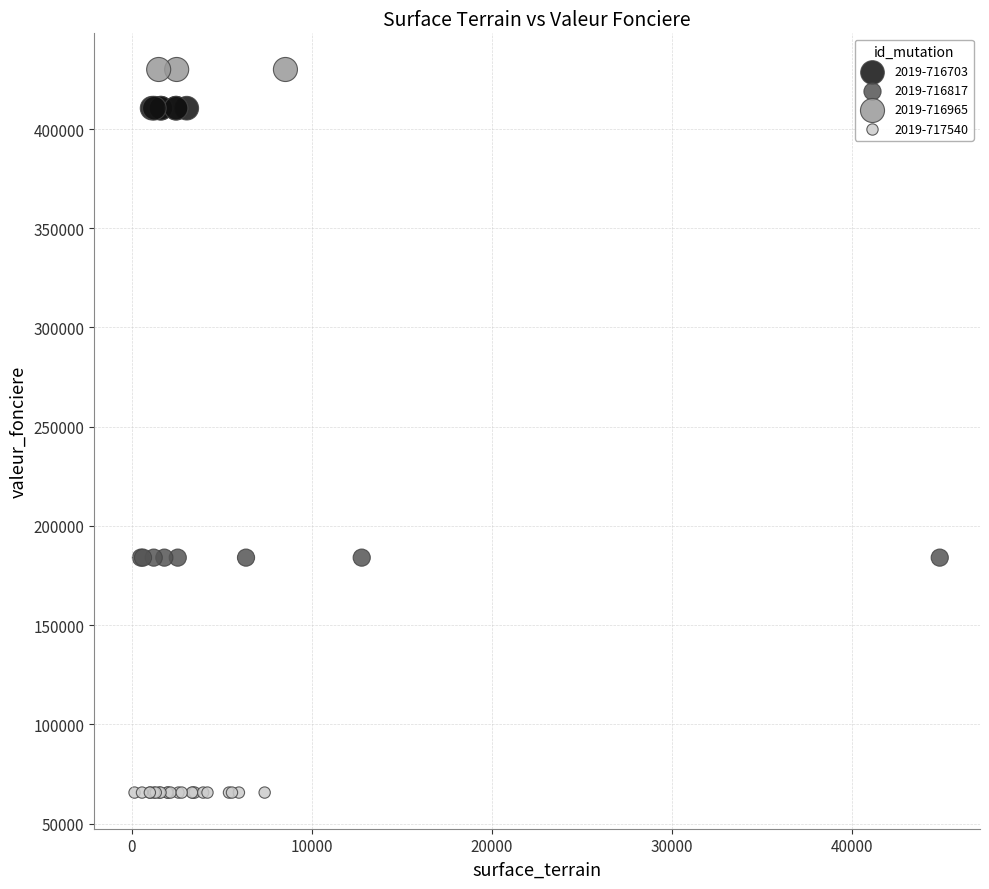

Which series reaches the maximum Y coordinate?

2019-716965